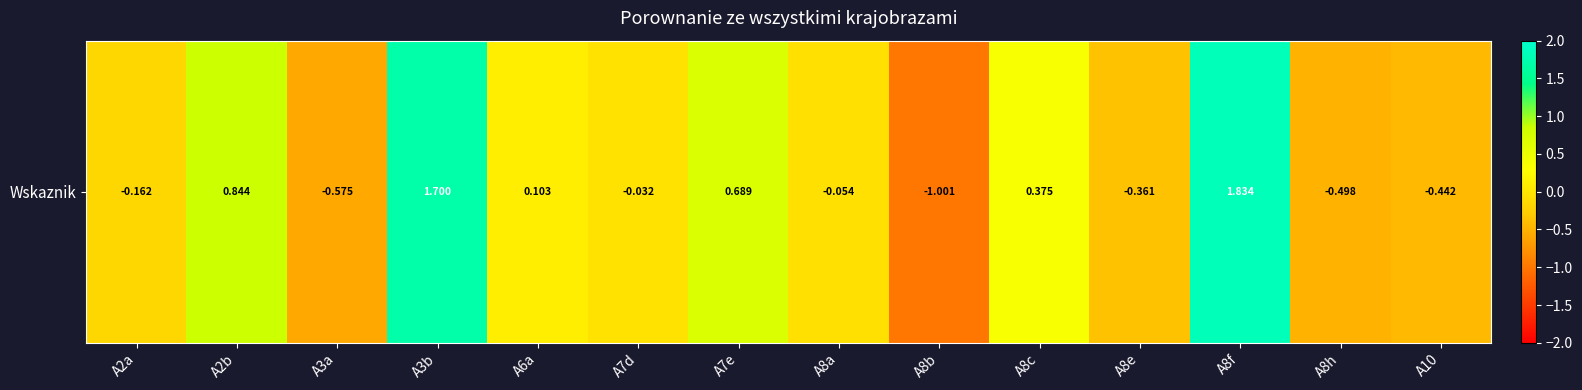

Is it true that the value at A3a is -0.2?

False